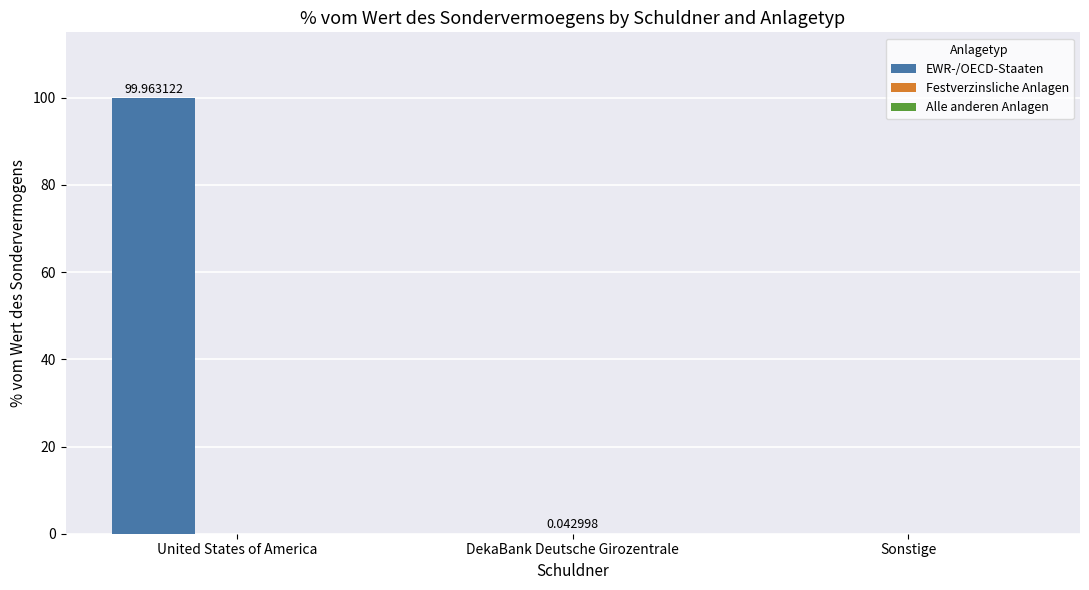

At which category is the sum across all series the highest?

United States of America